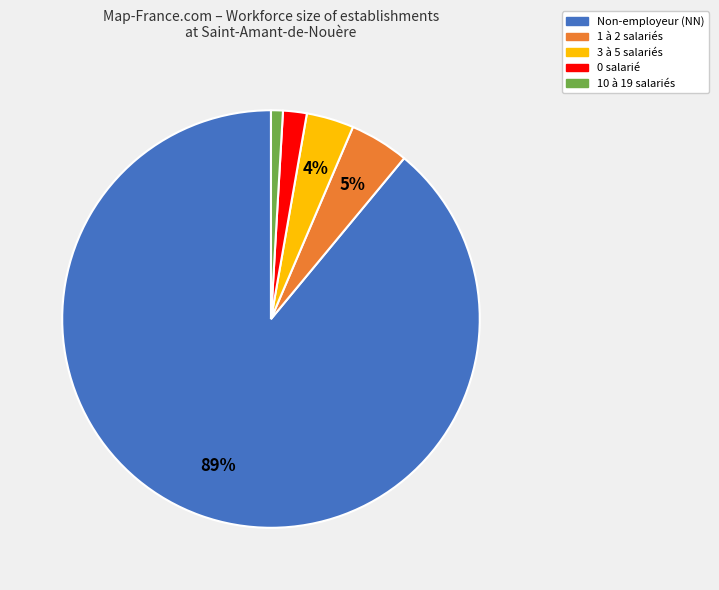

To the nearest percent, what is the average slice percentage?

20%